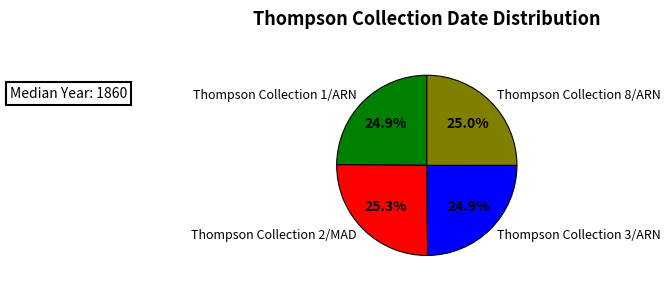

How many segments does this pie chart have?

4